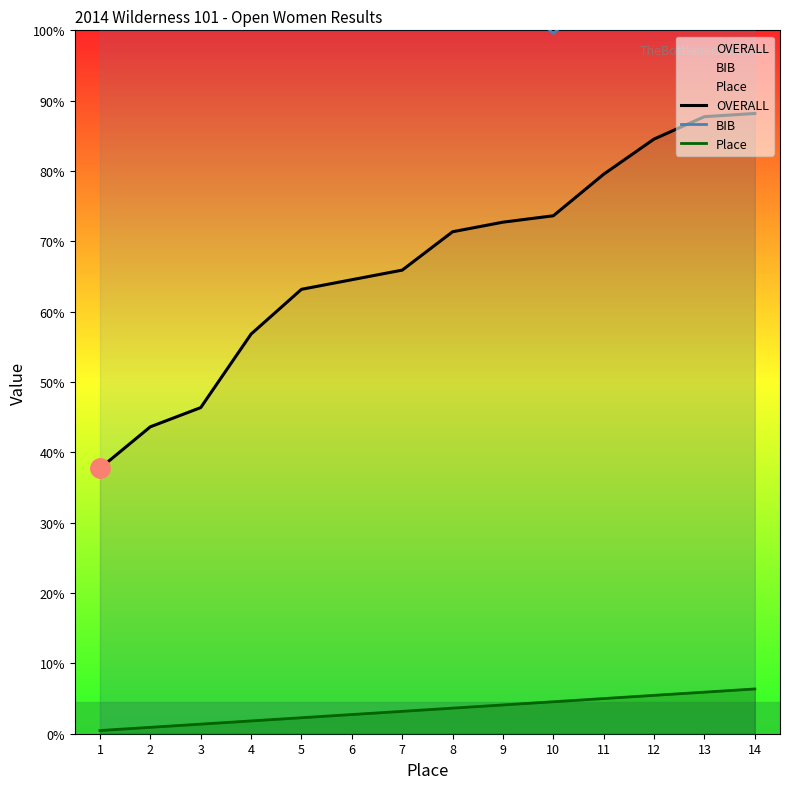

True or false: Place and BIB cross at least once.

False